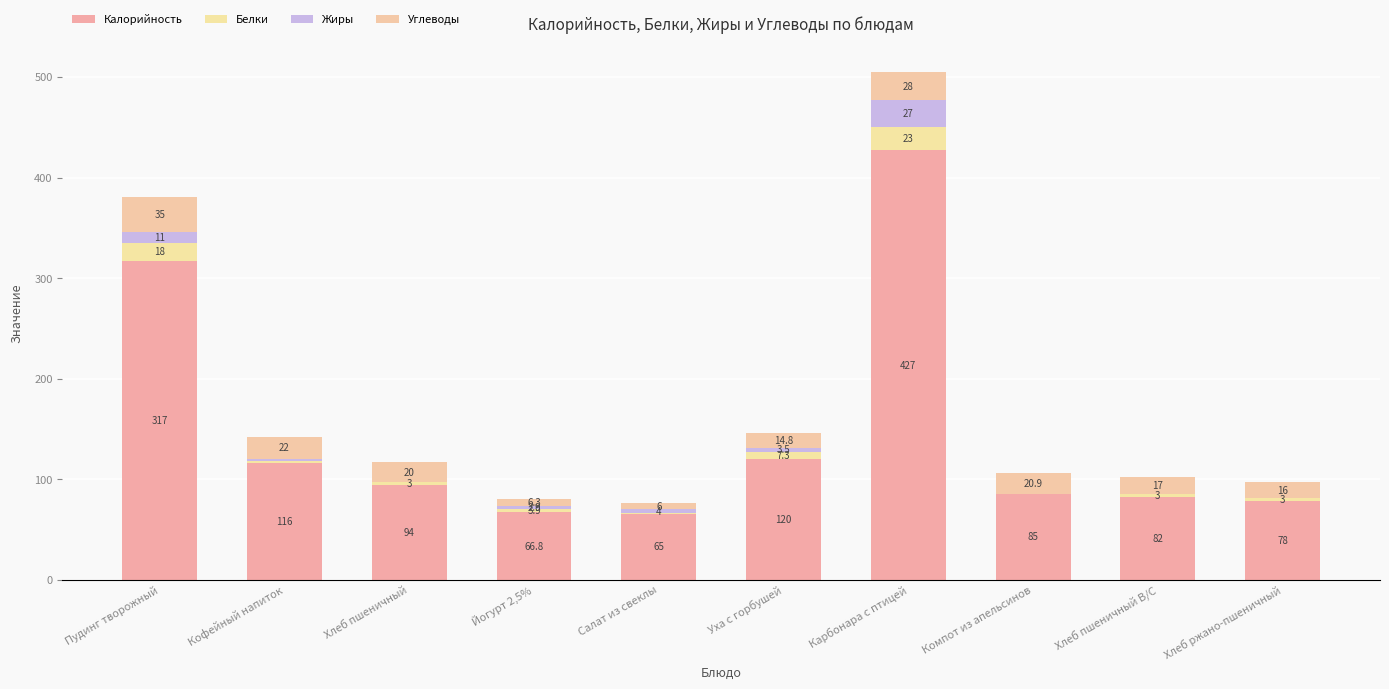

Which series has the largest range (max minus min)?

Калорийность